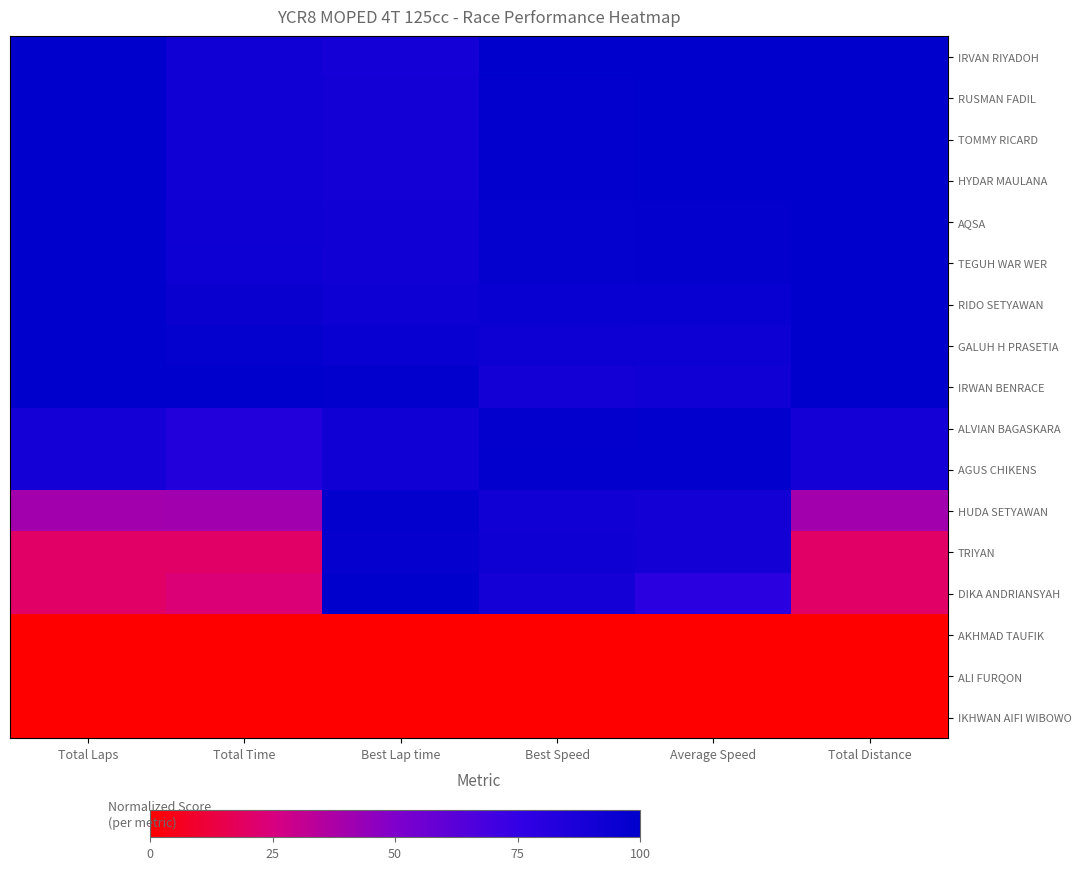

Reading left to right, list all the values displayed in this chart.

IRVAN RIYADOH: Total Laps=100.0	Total Time=91.3	Best Lap time=90.0	Best Speed=100.0	Average Speed=100.0	Total Distance=100.0
RUSMAN FADIL: Total Laps=100.0	Total Time=91.5	Best Lap time=91.0	Best Speed=98.9	Average Speed=99.8	Total Distance=100.0
TOMMY RICARD: Total Laps=100.0	Total Time=91.5	Best Lap time=90.7	Best Speed=99.1	Average Speed=99.7	Total Distance=100.0
HYDAR MAULANA: Total Laps=100.0	Total Time=91.6	Best Lap time=90.9	Best Speed=99.0	Average Speed=99.7	Total Distance=100.0
AQSA: Total Laps=100.0	Total Time=93.0	Best Lap time=92.1	Best Speed=97.7	Average Speed=98.2	Total Distance=100.0
TEGUH WAR WER: Total Laps=100.0	Total Time=93.0	Best Lap time=92.1	Best Speed=97.7	Average Speed=98.2	Total Distance=100.0
RIDO SETYAWAN: Total Laps=100.0	Total Time=95.1	Best Lap time=94.1	Best Speed=95.6	Average Speed=96.0	Total Distance=100.0
GALUH H PRASETIA: Total Laps=100.0	Total Time=97.3	Best Lap time=95.5	Best Speed=94.2	Average Speed=93.8	Total Distance=100.0
IRWAN BENRACE: Total Laps=100.0	Total Time=100.0	Best Lap time=98.9	Best Speed=91.0	Average Speed=91.3	Total Distance=100.0
ALVIAN BAGASKARA: Total Laps=90.0	Total Time=83.3	Best Lap time=91.5	Best Speed=98.3	Average Speed=98.6	Total Distance=90.0
AGUS CHIKENS: Total Laps=90.0	Total Time=83.4	Best Lap time=91.3	Best Speed=98.5	Average Speed=98.6	Total Distance=90.0
HUDA SETYAWAN: Total Laps=40.0	Total Time=40.4	Best Lap time=98.2	Best Speed=91.6	Average Speed=90.3	Total Distance=40.0
TRIYAN: Total Laps=20.0	Total Time=20.2	Best Lap time=96.9	Best Speed=92.9	Average Speed=90.4	Total Distance=20.0
DIKA ANDRIANSYAH: Total Laps=20.0	Total Time=23.1	Best Lap time=100.0	Best Speed=90.0	Average Speed=78.9	Total Distance=20.0
AKHMAD TAUFIK: Total Laps=0.0	Total Time=0.0	Best Lap time=0.0	Best Speed=0.0	Average Speed=0.0	Total Distance=0.0
ALI FURQON: Total Laps=0.0	Total Time=0.0	Best Lap time=0.0	Best Speed=0.0	Average Speed=0.0	Total Distance=0.0
IKHWAN AIFI WIBOWO: Total Laps=0.0	Total Time=0.0	Best Lap time=0.0	Best Speed=0.0	Average Speed=0.0	Total Distance=0.0